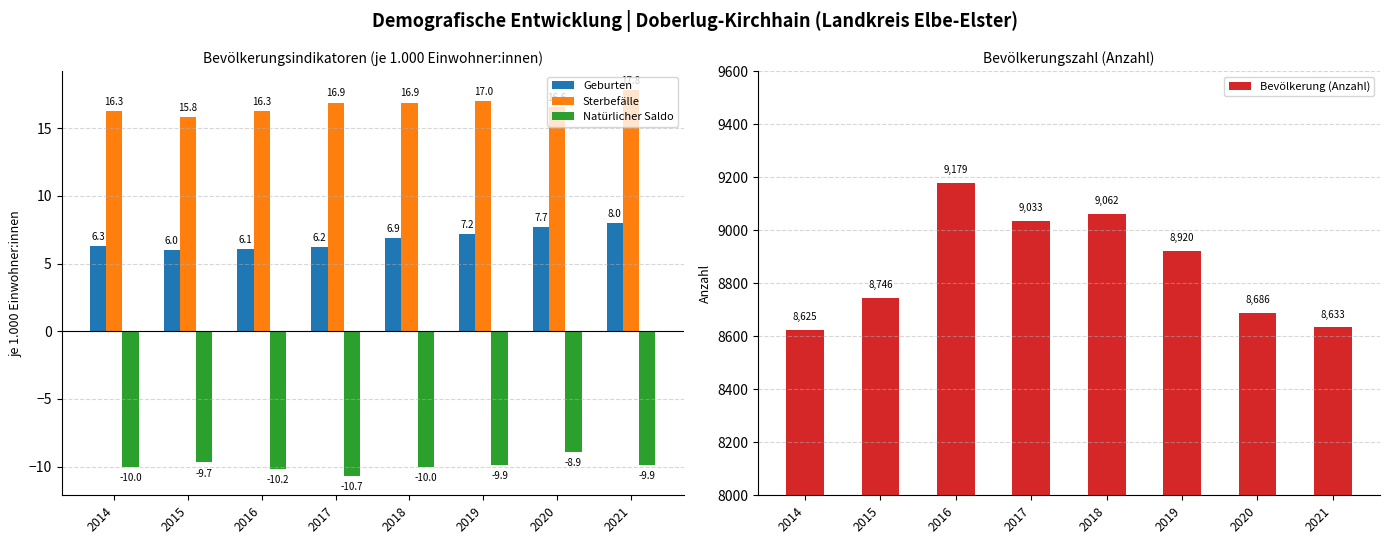

Reading left to right, list all the values displayed in this chart.

Geburten: 6.3	6.0	6.1	6.2	6.9	7.2	7.7	8.0
Sterbefälle: 16.3	15.8	16.3	16.9	16.9	17.0	16.6	17.8
Natürlicher Saldo: -10.0	-9.7	-10.2	-10.7	-10.0	-9.9	-8.9	-9.9
Bevölkerung (Anzahl): 8625.0	8746.0	9179.0	9033.0	9062.0	8920.0	8686.0	8633.0